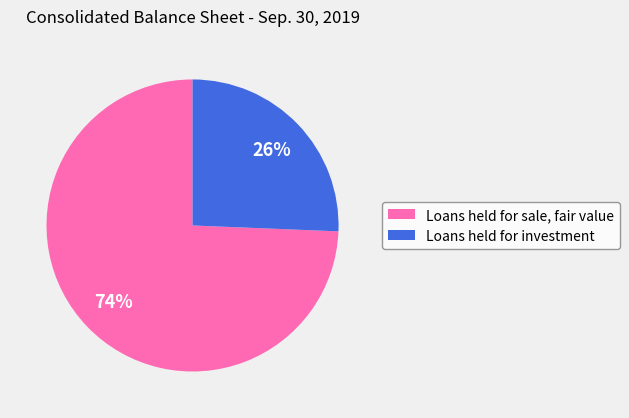

Which slice is the smallest?

Loans held for investment